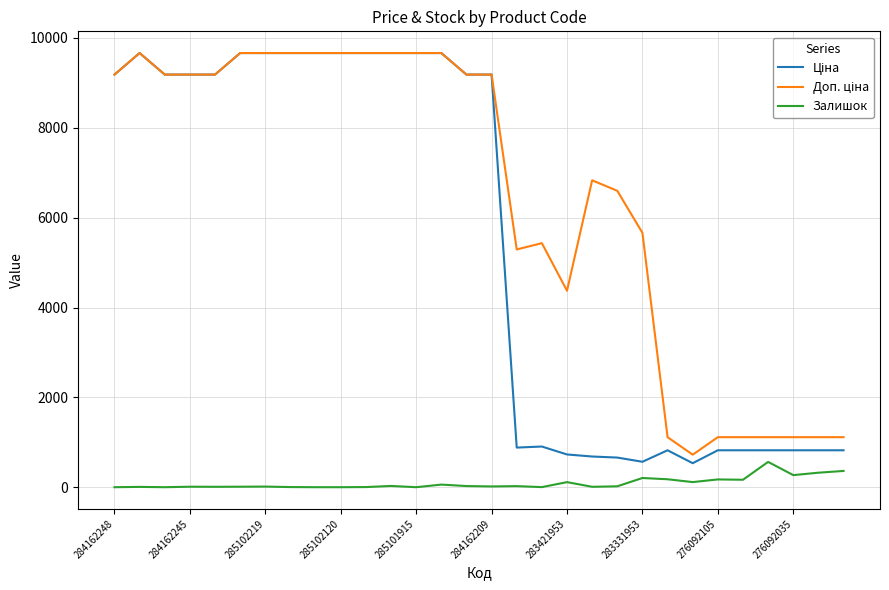

What is the maximum value shown in the chart?

9664.7